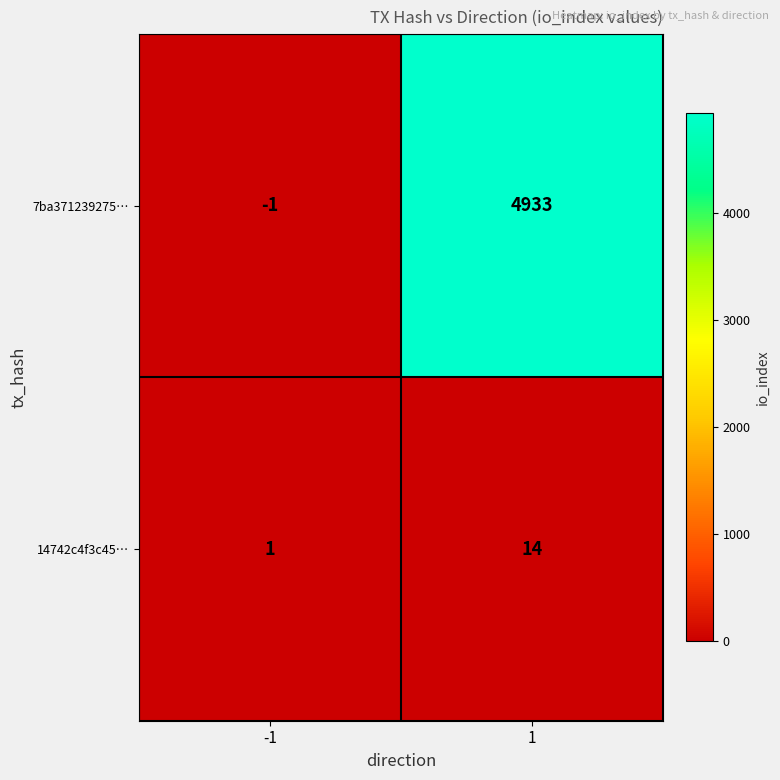

Which label corresponds to the largest value in the chart?

1